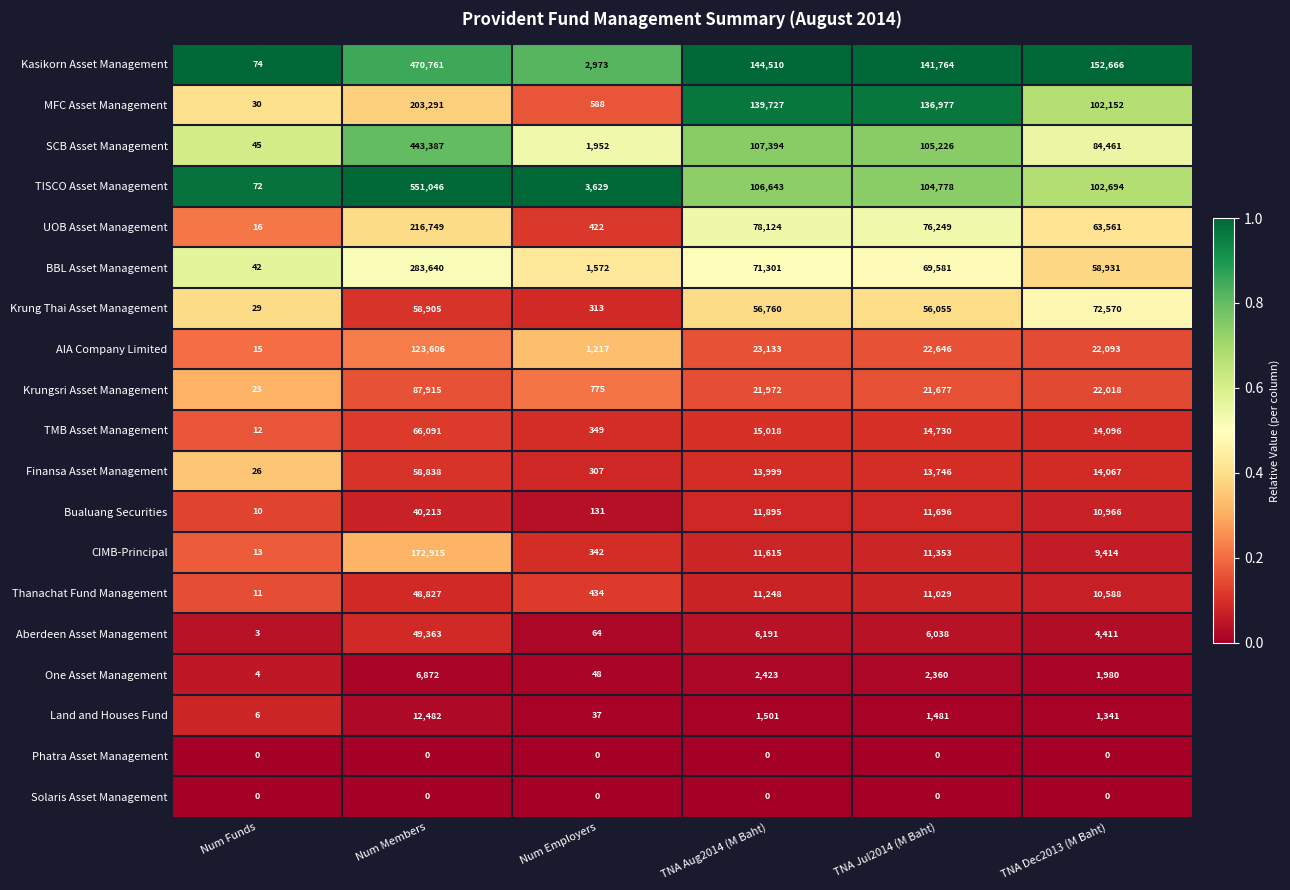

True or false: CIMB-Principal has a value of 11353 at TNA Jul2014 (M Baht).

True